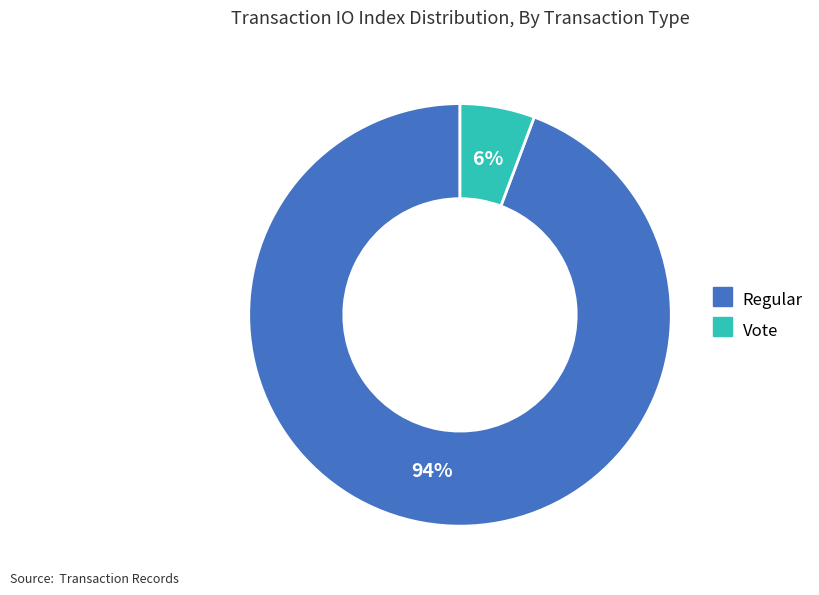

What percentage is the Vote slice, to the nearest percent?

6%